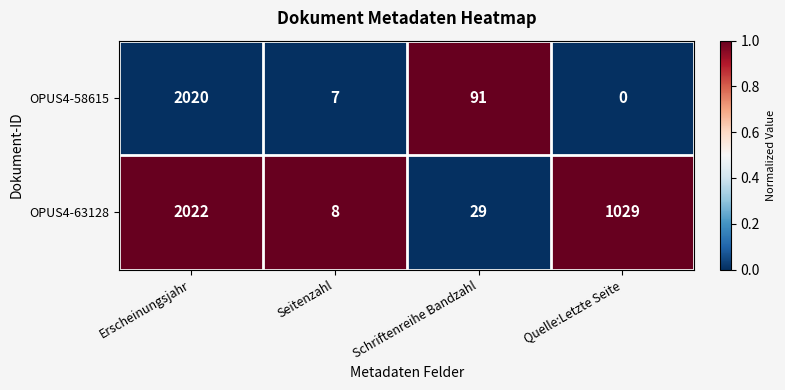

Rank the series at Erscheinungsjahr from lowest to highest value.

OPUS4-58615, OPUS4-63128